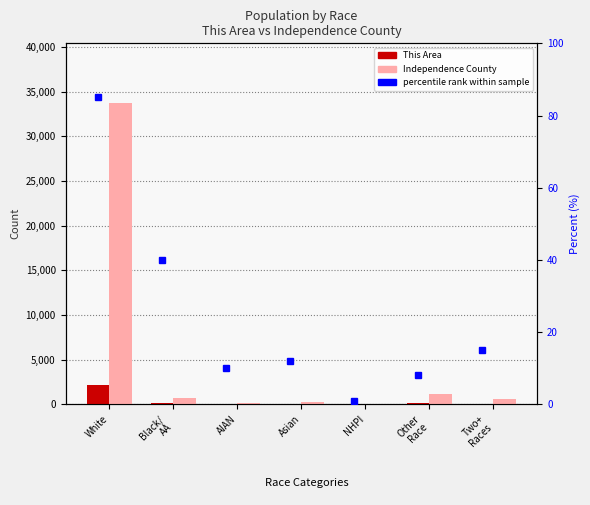

Is it true that Independence County equals 278 at Asian?

True